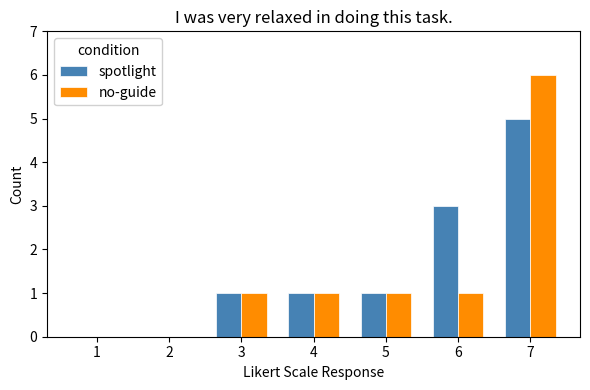

Count the number of categories in the chart.

7